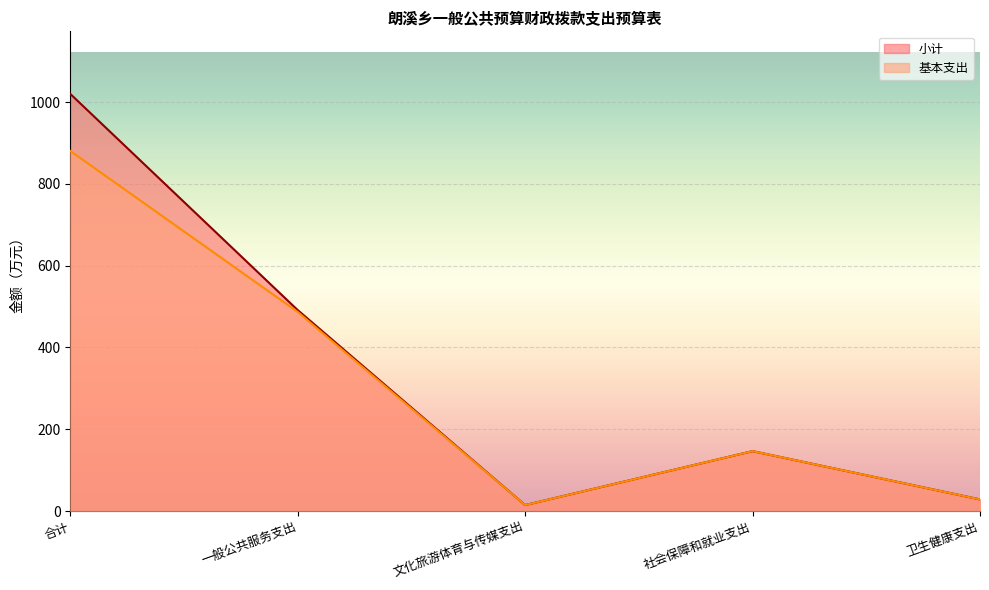

What is the sum of the 基本支出 values at 卫生健康支出 and 文化旅游体育与传媒支出?

43.0